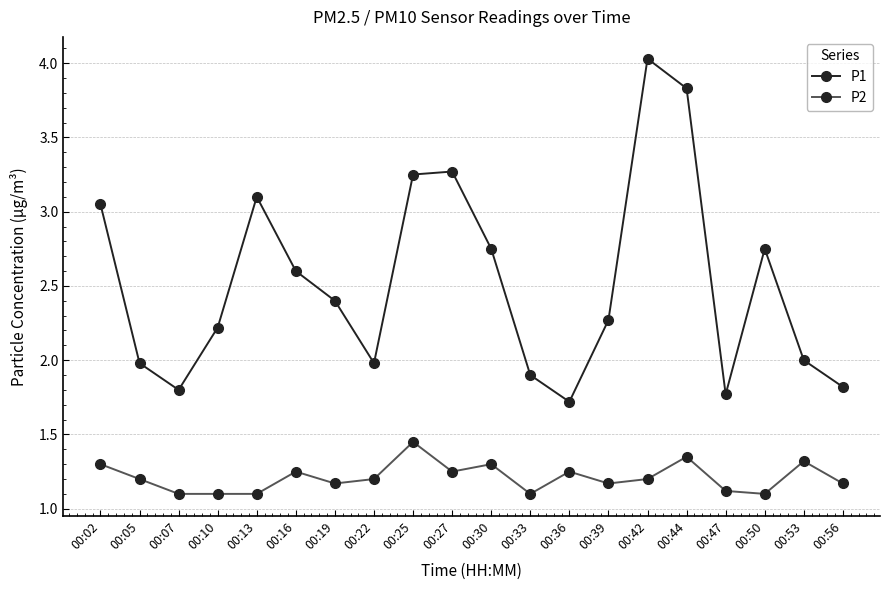

Which series has the largest range (max minus min)?

P1